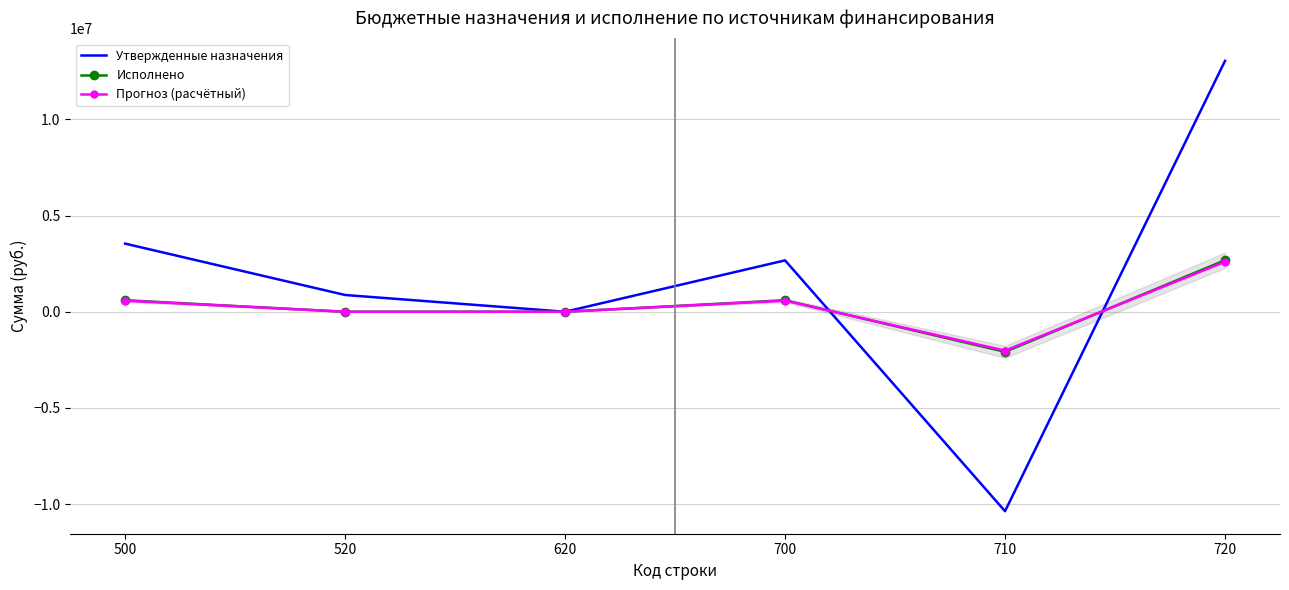

What is the sum of all Исполнено values?

1781405.7